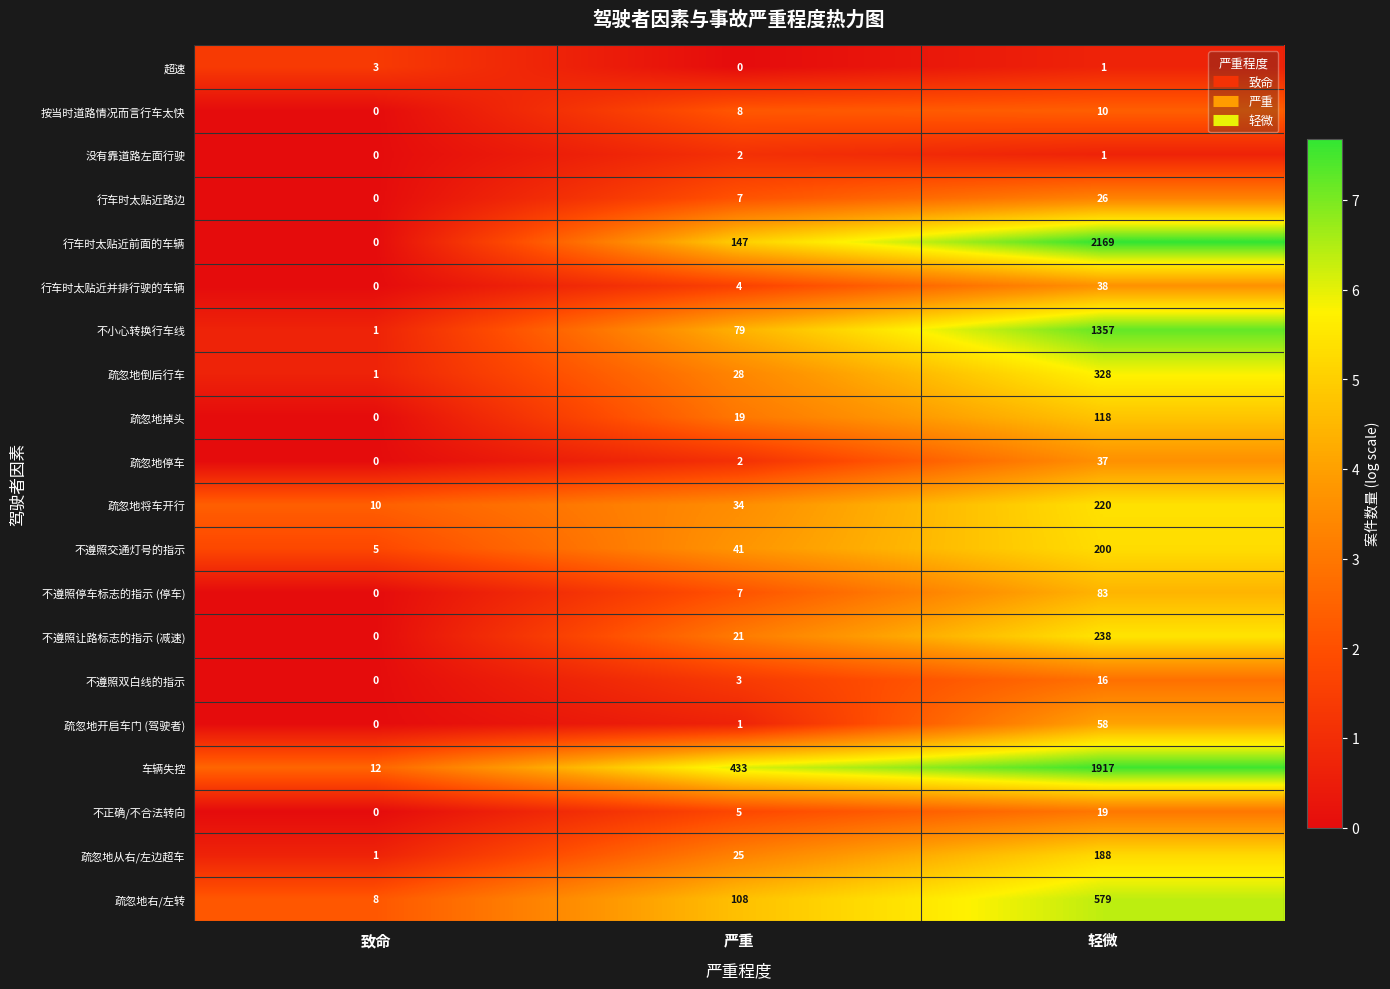

Count the 行车时太贴近路边 values in the range 0 to 26.

3